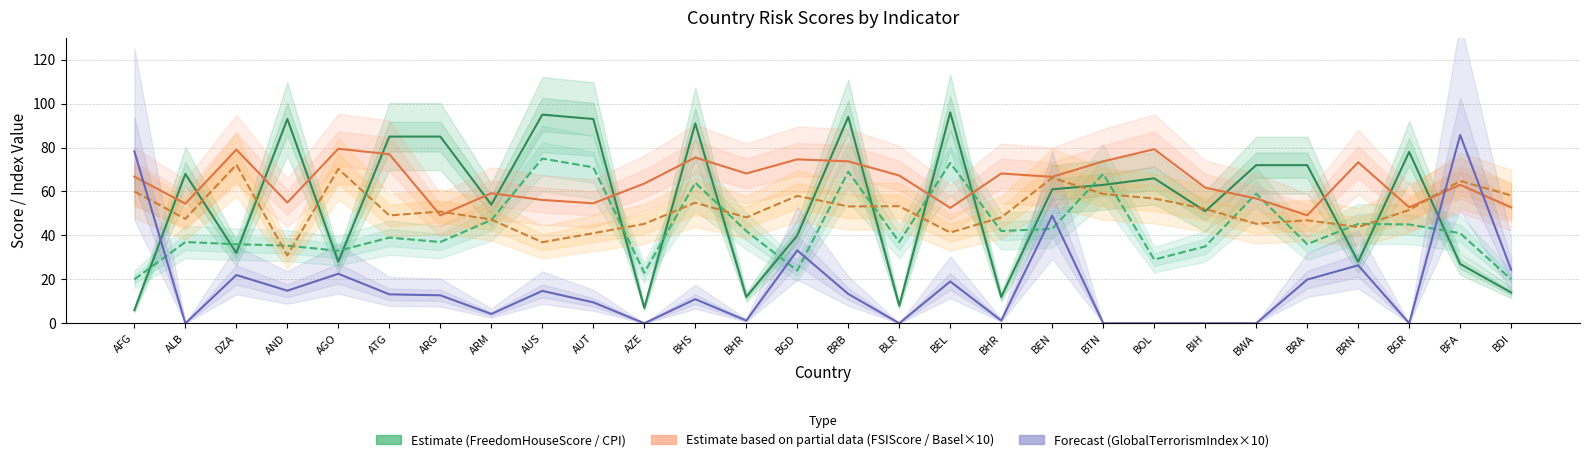

Where is the first local maximum for CPI?

ALB